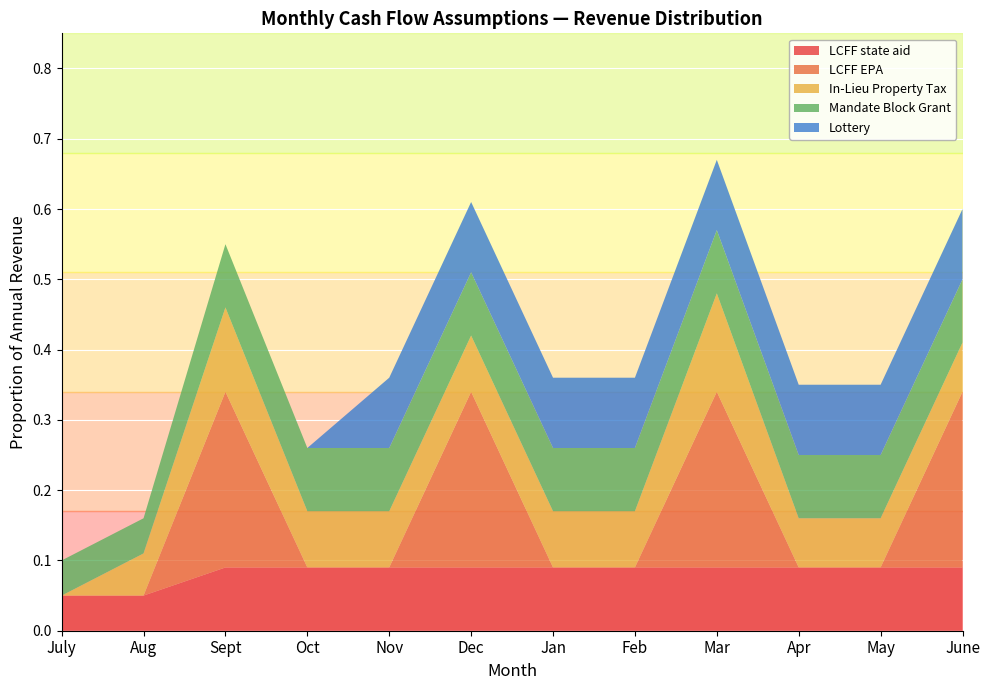

Reading right to left, extract all data points from this chart.

LCFF state aid: 0.1	0.1	0.1	0.1	0.1	0.1	0.1	0.1	0.1	0.1	0.1	0.1
LCFF EPA: 0.2	0.0	0.0	0.2	0.0	0.0	0.2	0.0	0.0	0.2	0.0	0.0
In-Lieu Property Tax: 0.1	0.1	0.1	0.1	0.1	0.1	0.1	0.1	0.1	0.1	0.1	0.0
Mandate Block Grant: 0.1	0.1	0.1	0.1	0.1	0.1	0.1	0.1	0.1	0.1	0.1	0.1
Lottery: 0.1	0.1	0.1	0.1	0.1	0.1	0.1	0.1	0.0	0.0	0.0	0.0